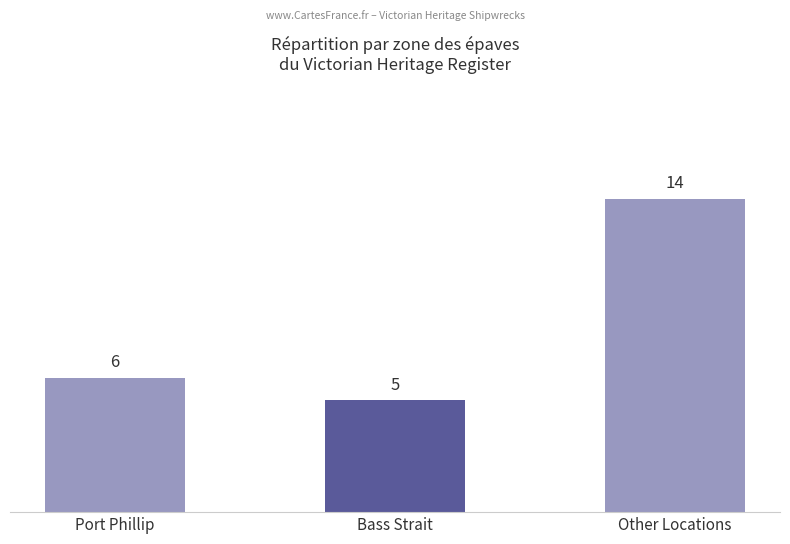

What is the change in value from Port Phillip to Bass Strait?

-1